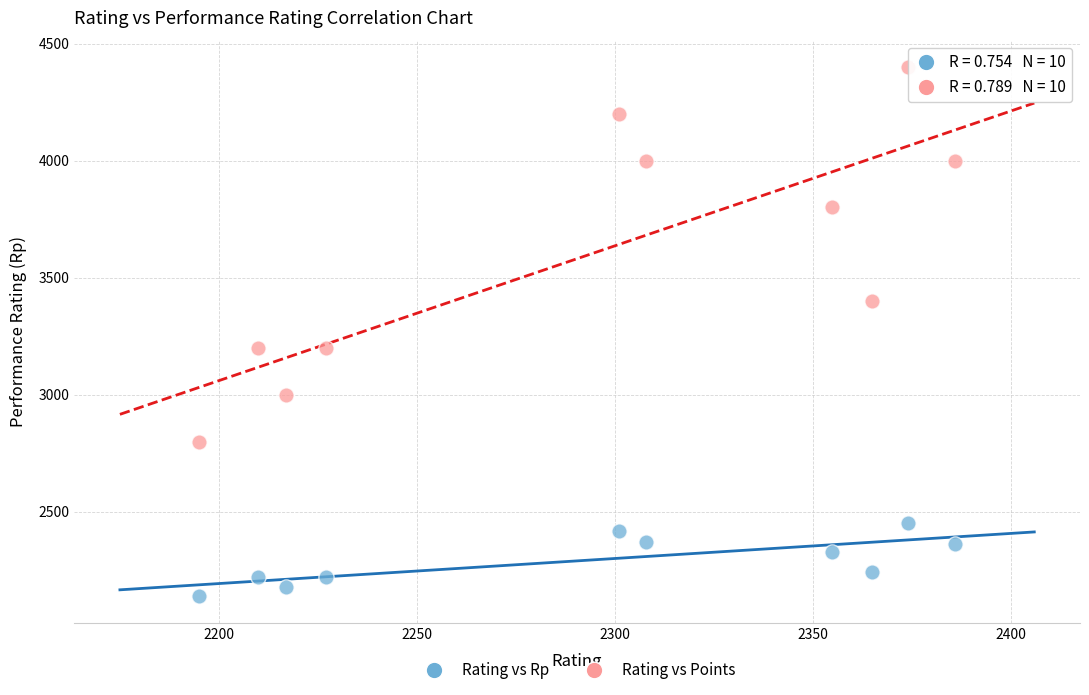

Across all data points, what is the range of X values (max minus min)?

191